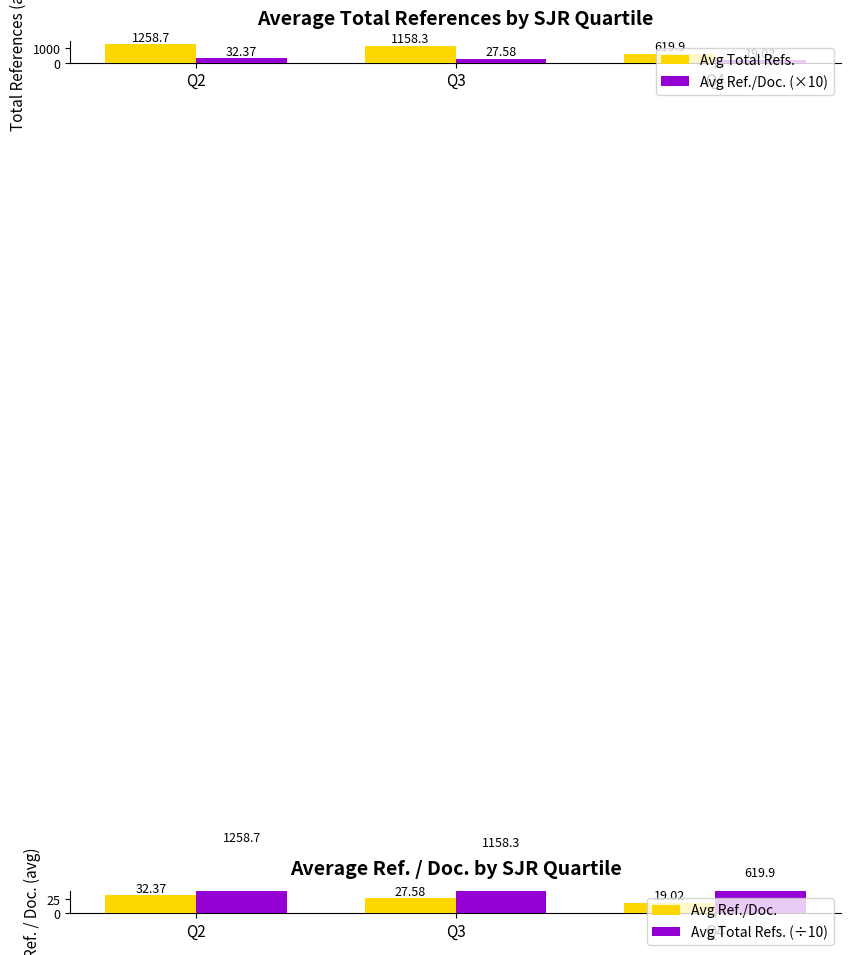

Reading left to right, extract all data points from this chart.

Avg Total Refs.: 1258.7	1158.3	619.9
Avg Ref./Doc. (×10): 323.7	275.8	190.2
Avg Ref./Doc.: 32.4	27.6	19.0
Avg Total Refs. (÷10): 125.9	115.8	62.0